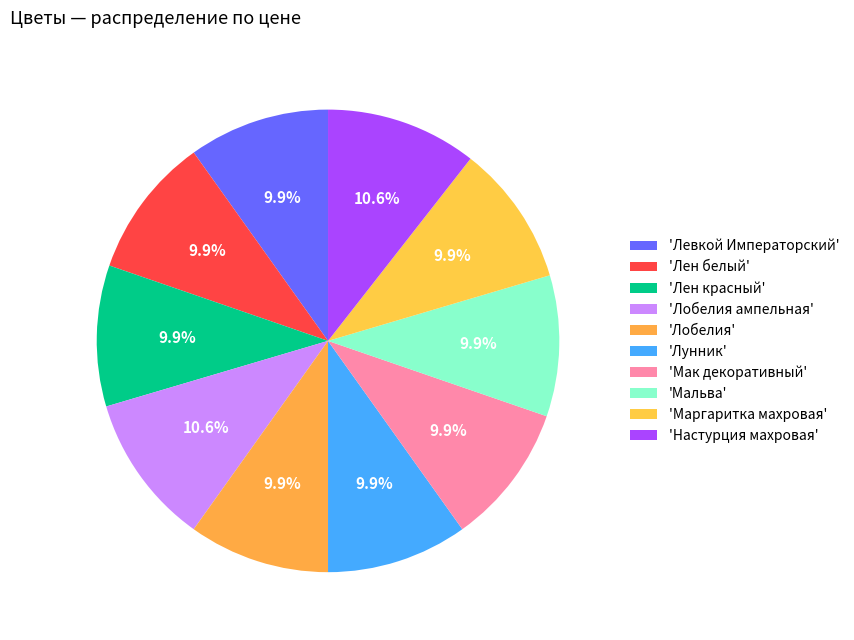

Rank the categories by value from lowest to highest.

Левкой Императорский, Лен белый, Лен красный, Лобелия, Лунник, Мак декоративный, Мальва, Маргаритка махровая, Лобелия ампельная, Настурция махровая